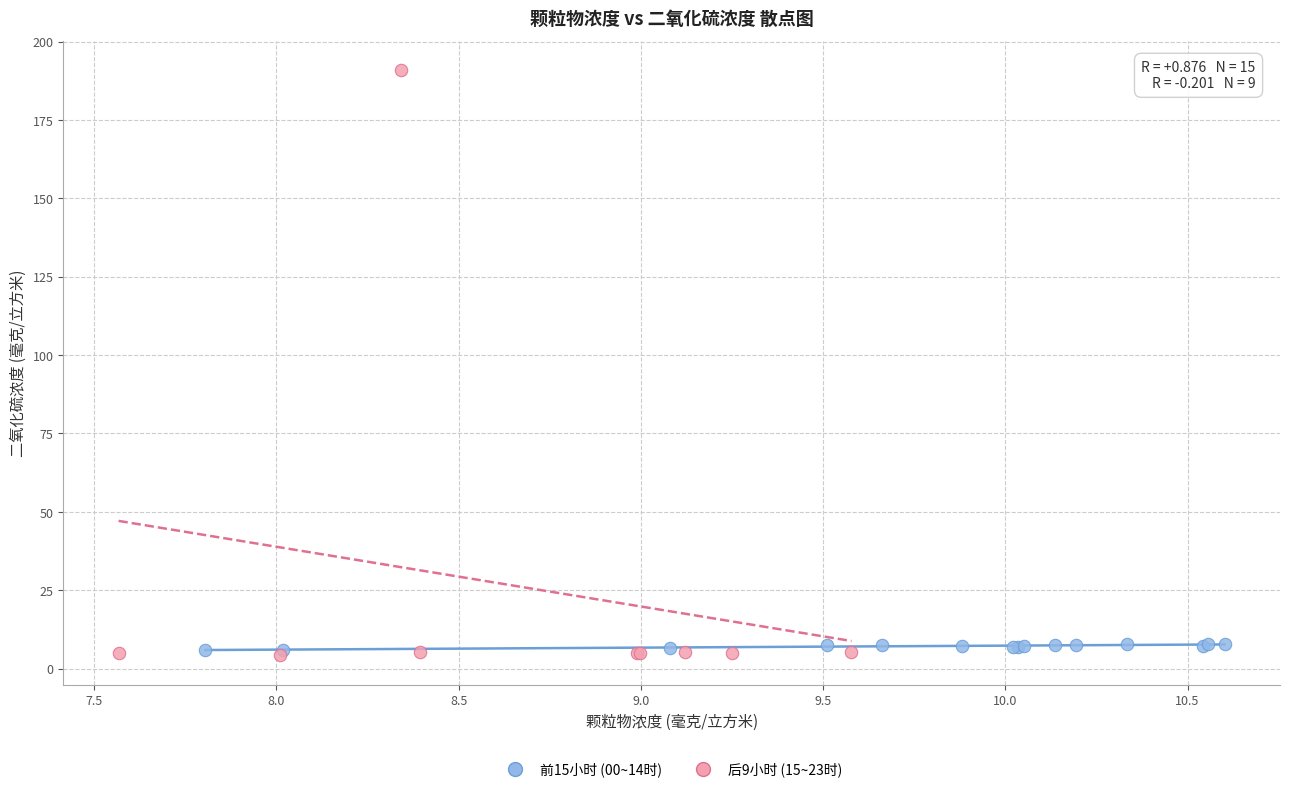

Which series contains the highest Y value?

后9小时 (15~23时)